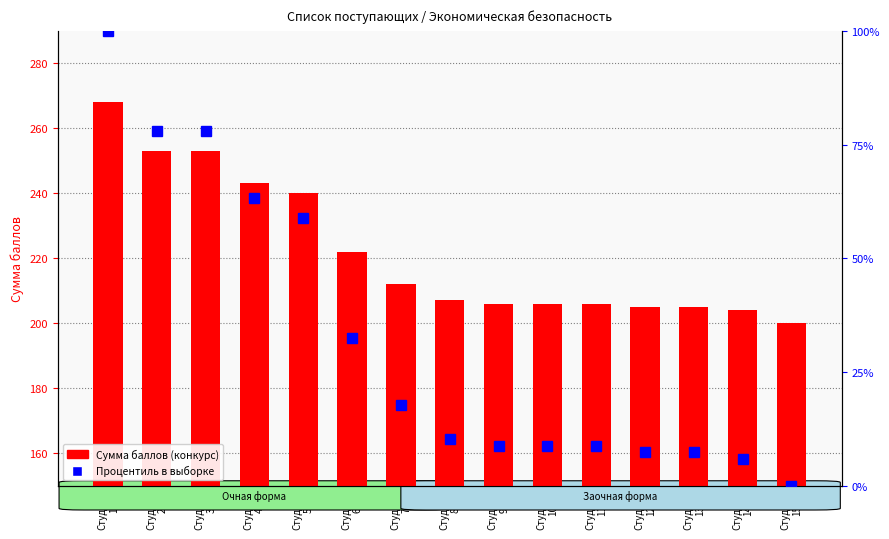

The Процентиль series shows 10.3 at Студент
8. True or false?

True